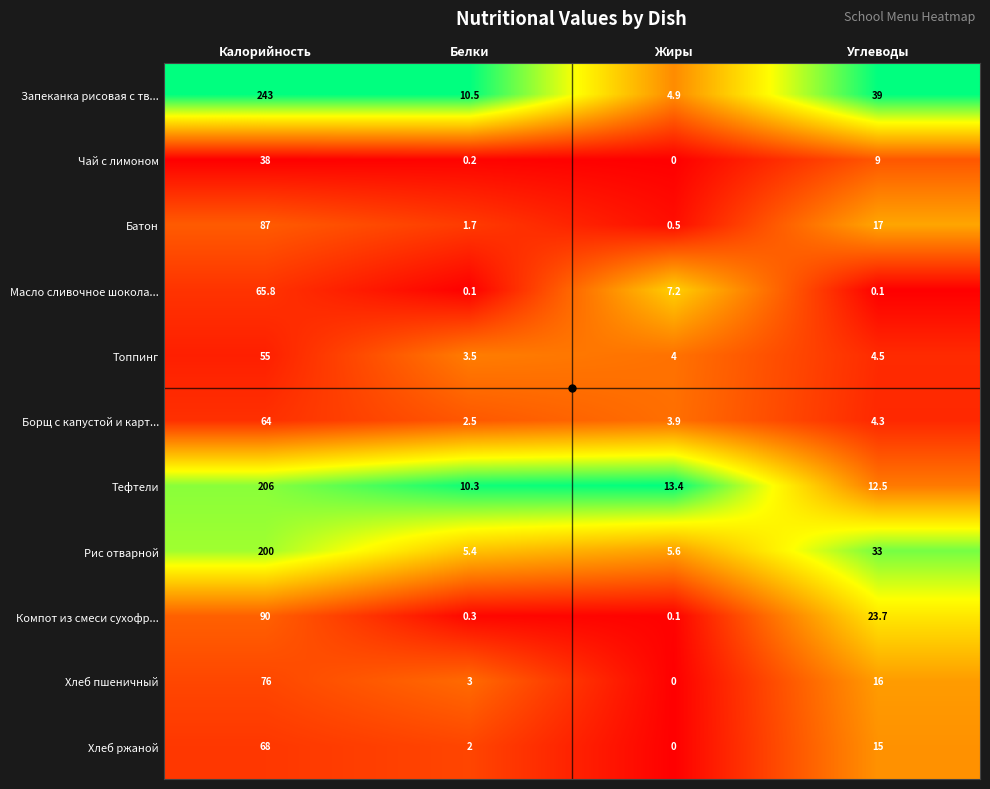

Count the number of categories in the chart.

4